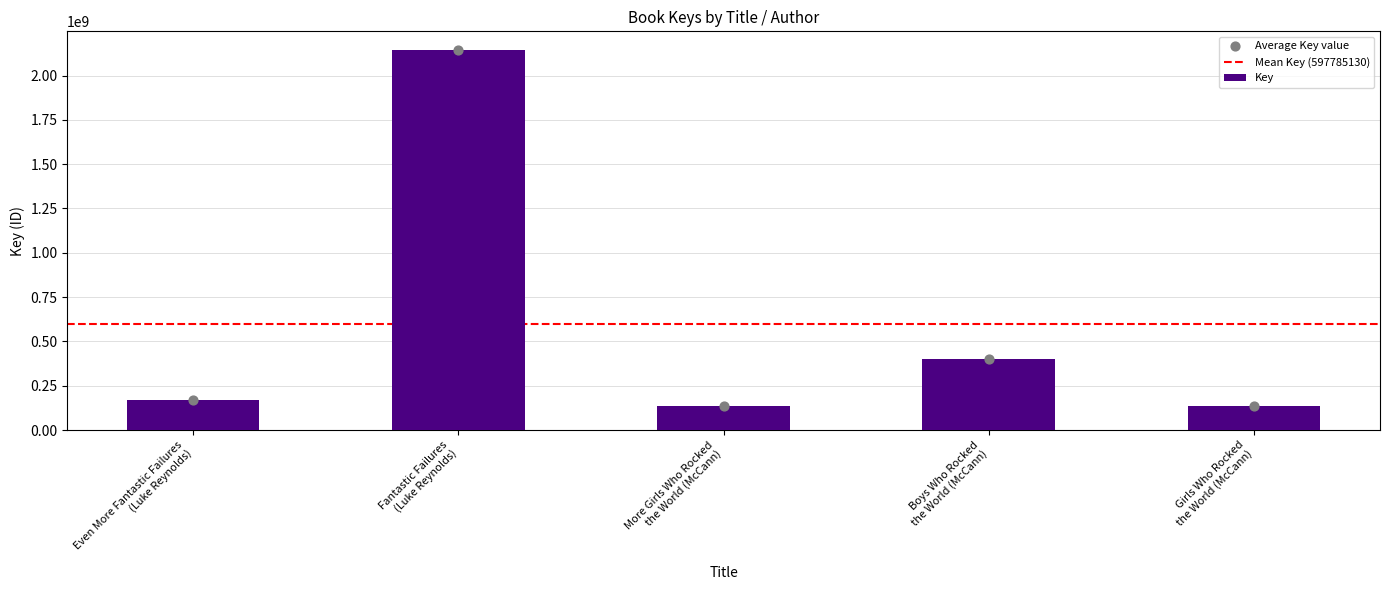

What is the highest value of the Key series?

2142348018